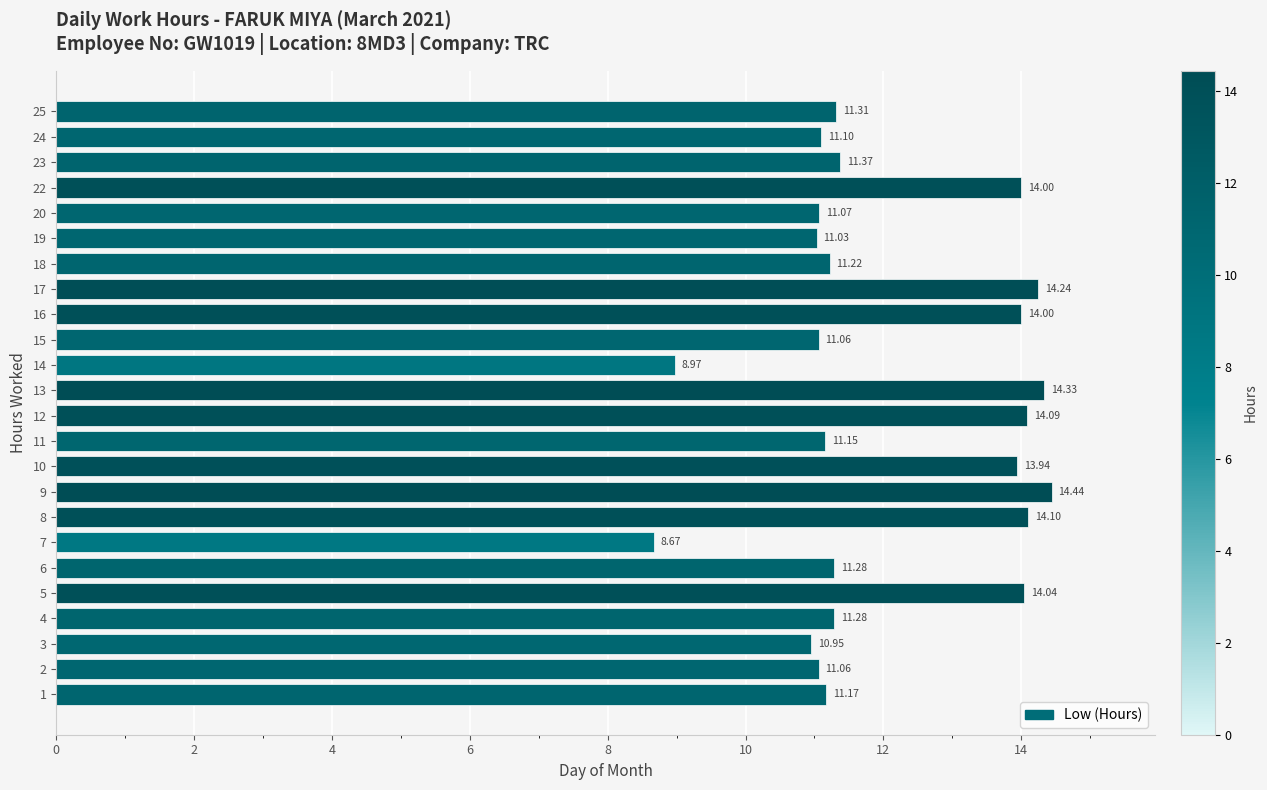

What is the sum of all values?

289.9